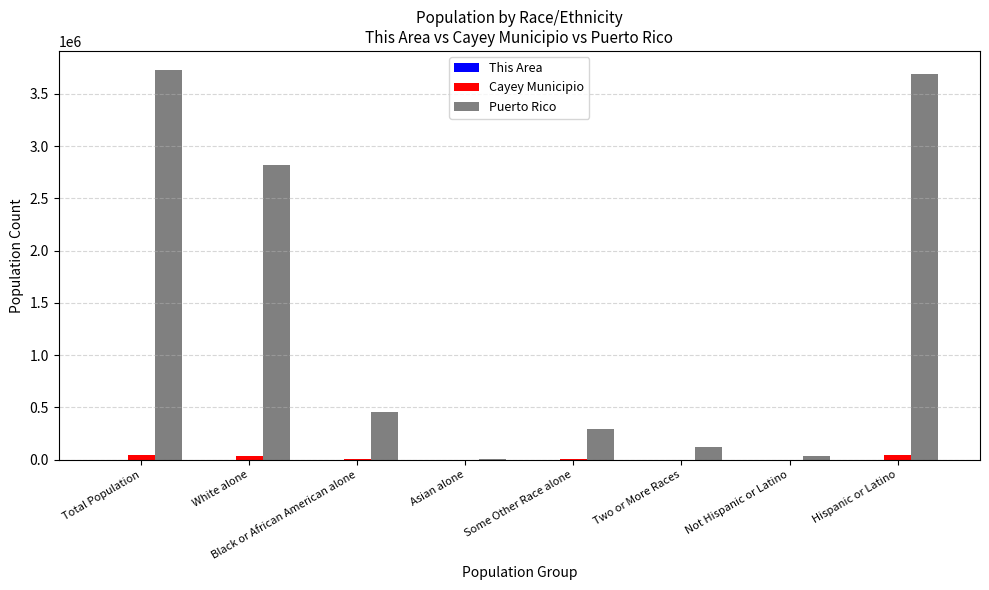

At which label does Puerto Rico reach its peak?

Total Population